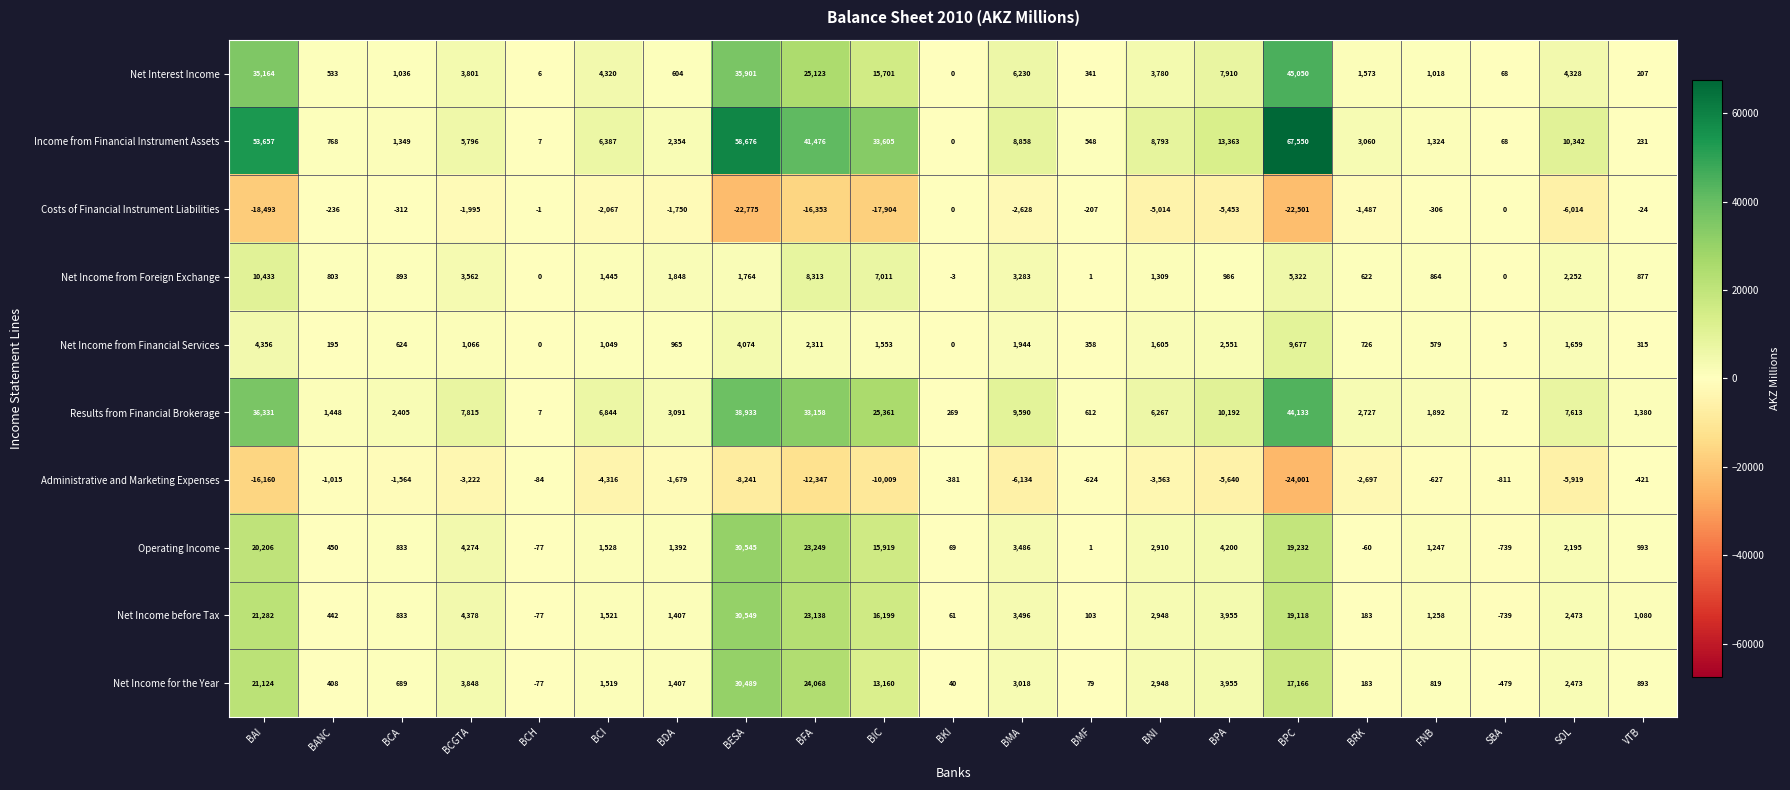

Which category has the lowest value across all series?

BPC